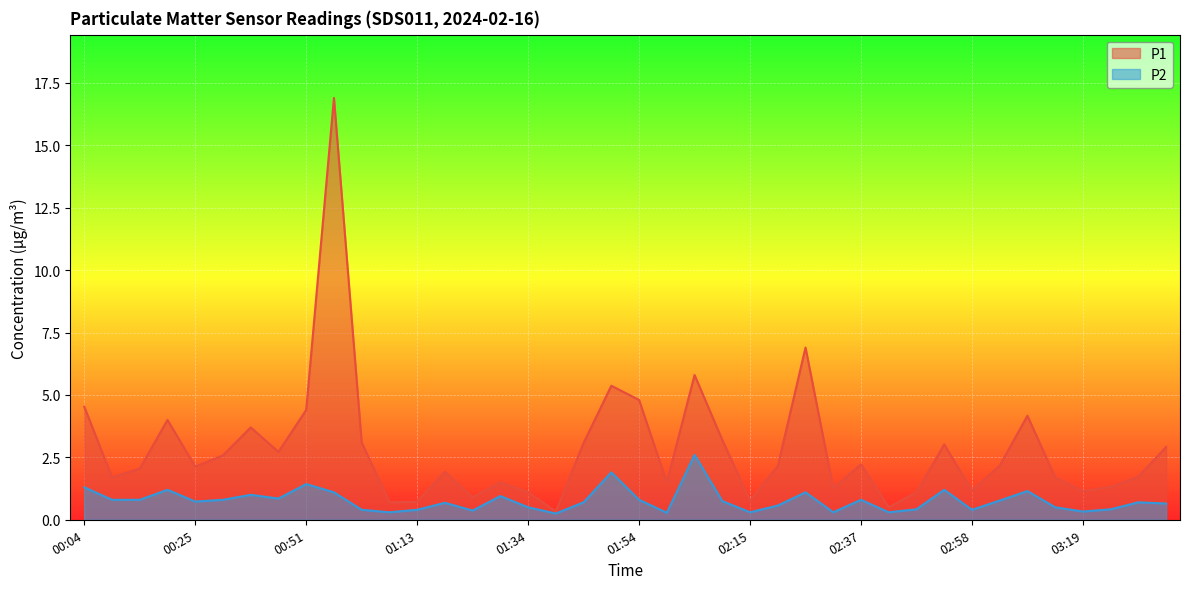

Which series has the largest total across all categories?

P1